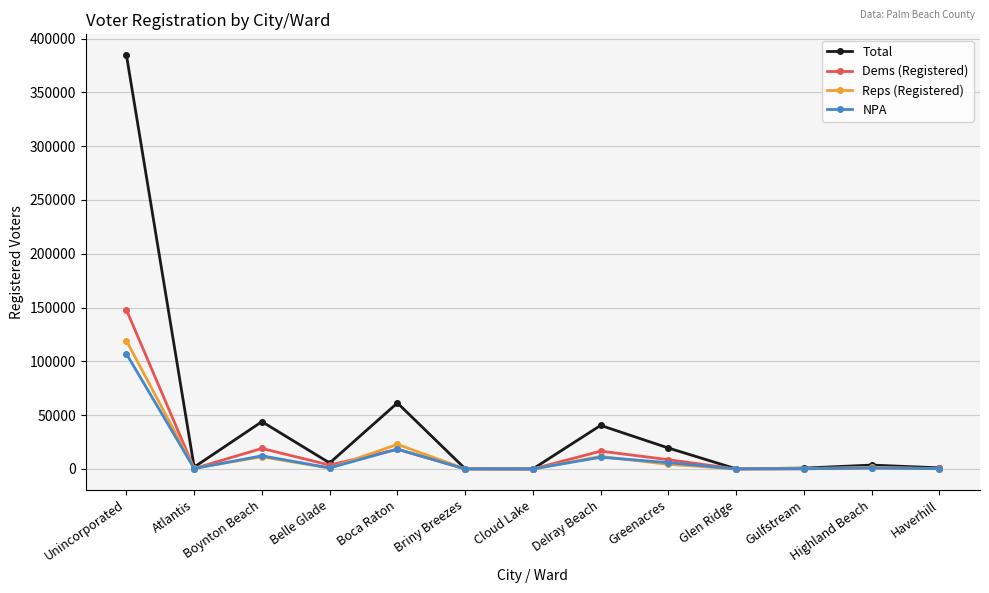

What is the difference between the highest and lowest values at Boca Raton?

43085